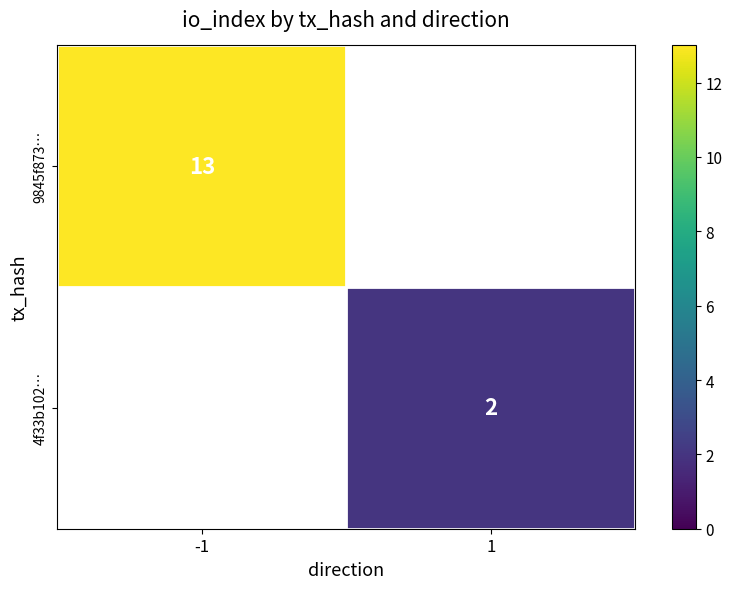

True or false: 4f33b102… has a value of 3 at 1.

False